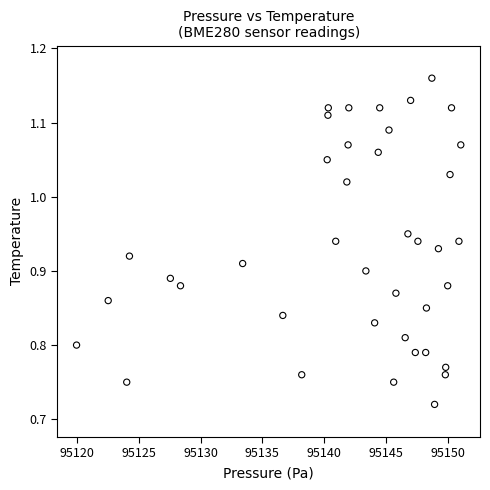

What is the range of X values (max minus min)?

31.1